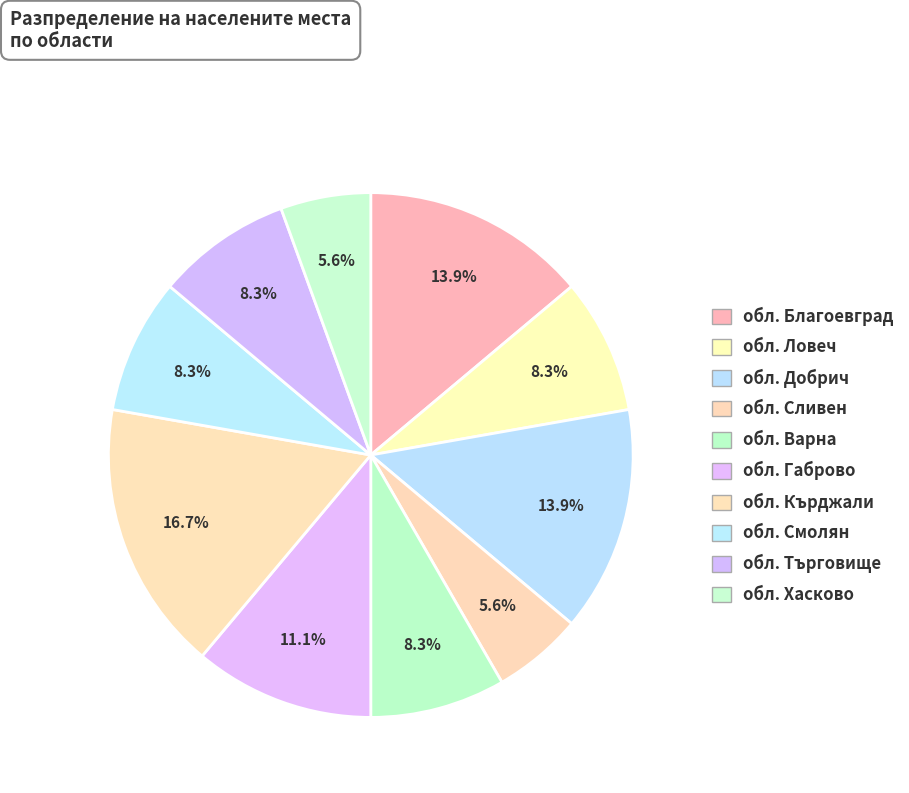

What percentage is the обл. Смолян slice, to the nearest percent?

8%